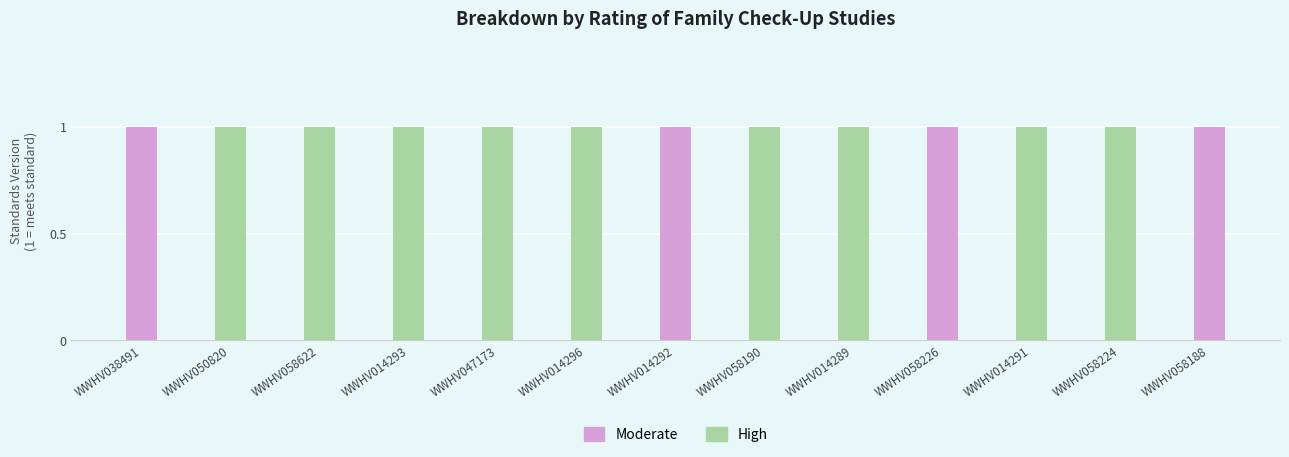

At how many categories does at least one series exceed 0?

13